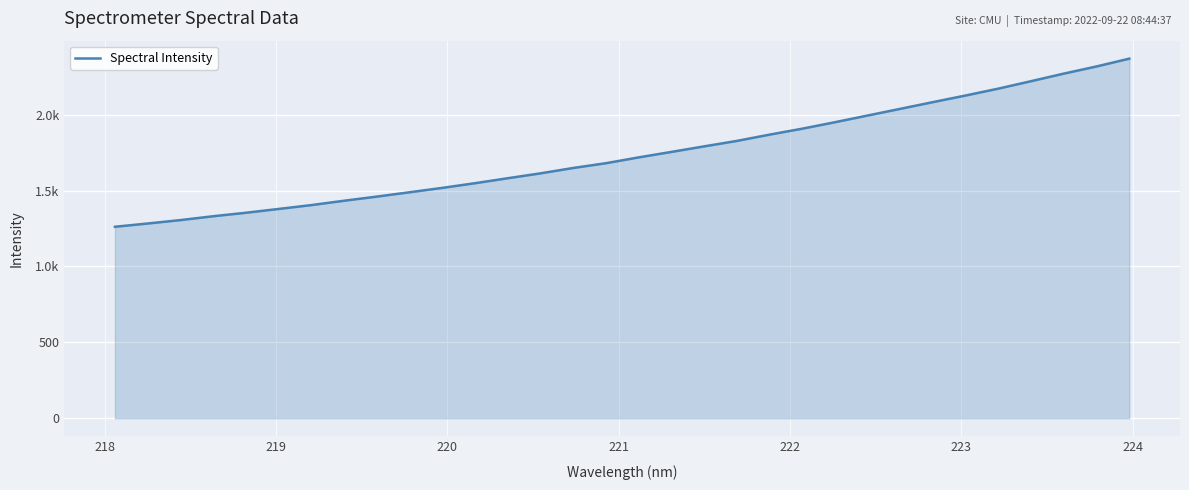

Is this an area chart (filled region under the line)?

Yes